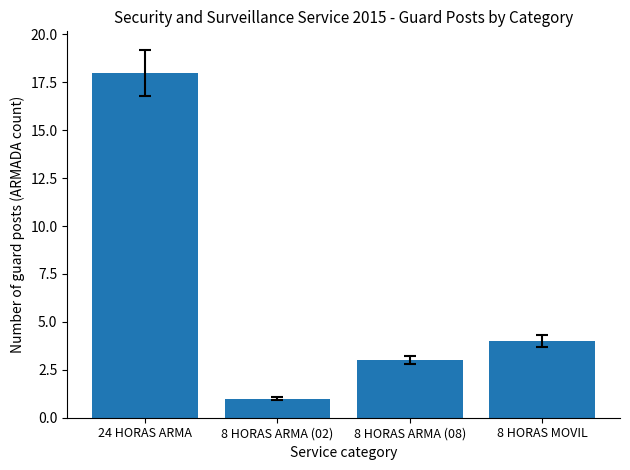

Does the chart contain any negative values?

No